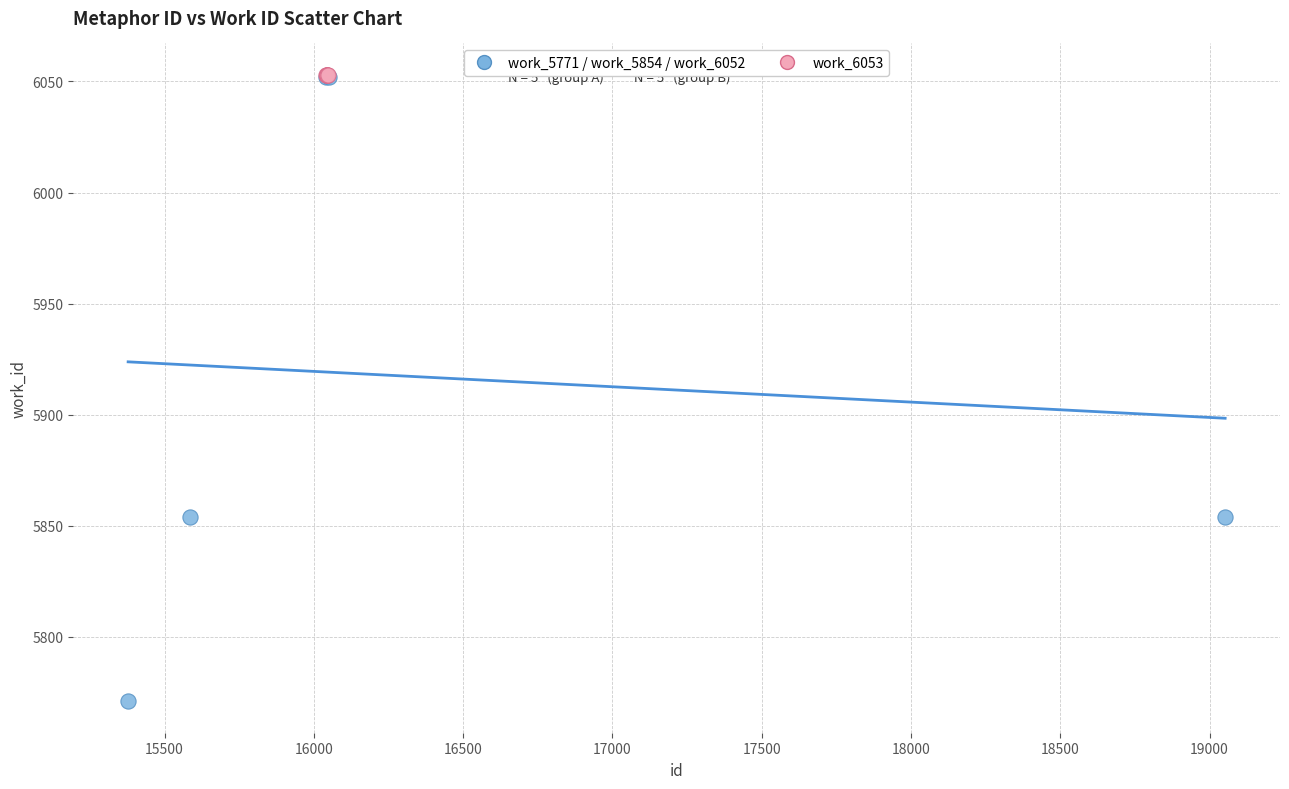

What are all the series names shown in the legend?

work_5771 / work_5854 / work_6052, work_6053